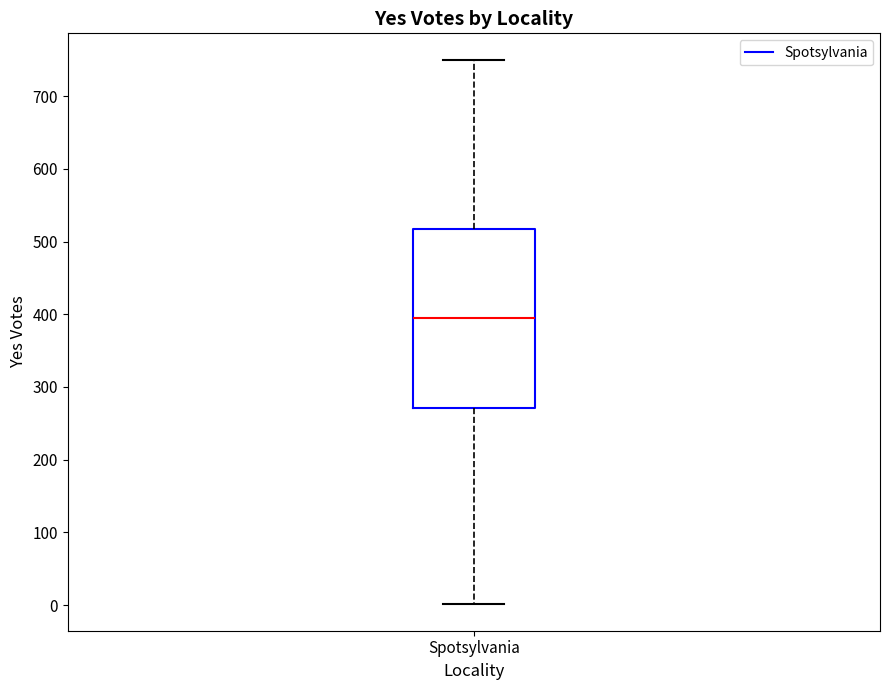

Read this box plot against the y-axis: the position of the median line, the range covered by the box, and the ends of both whiskers. The values are not printed on the chart, so give them approximately, as read against the axis.

median 400, box 270 to 520, whiskers 0 to 750